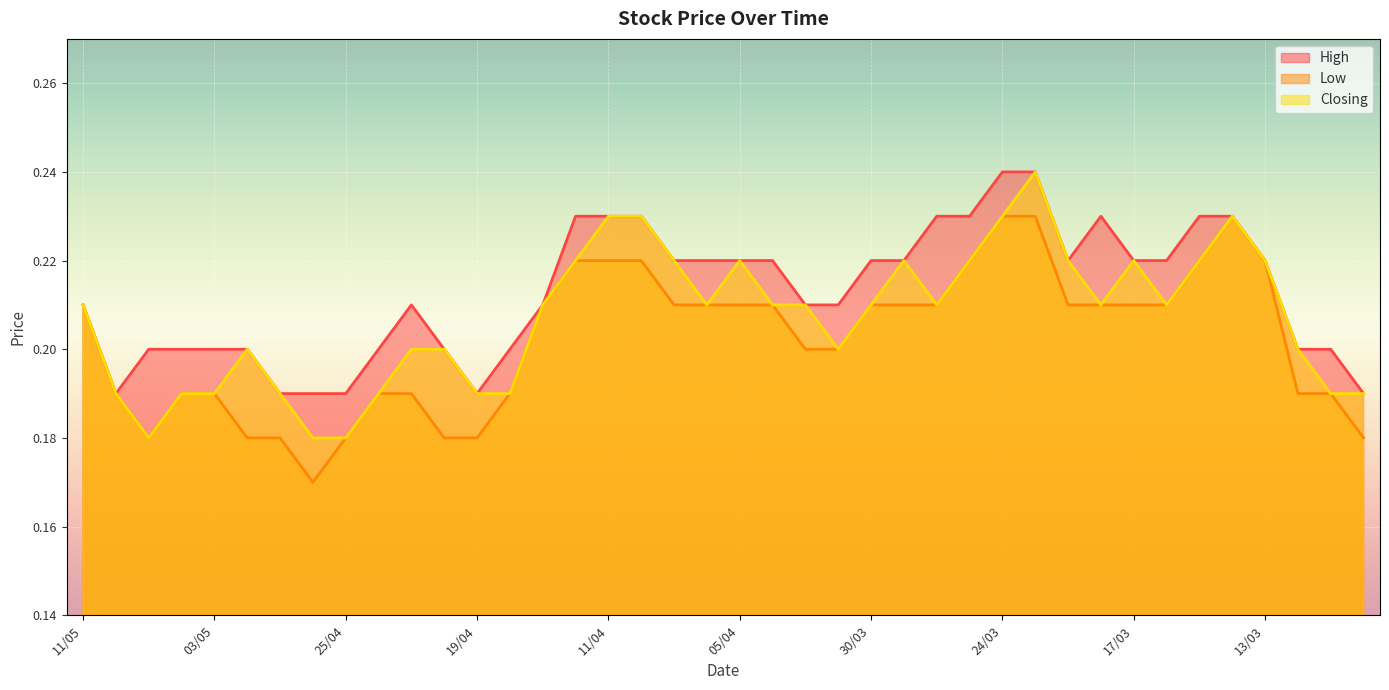

Reading left to right, list all the values displayed in this chart.

High: 0.2	0.2	0.2	0.2	0.2	0.2	0.2	0.2	0.2	0.2	0.2	0.2	0.2	0.2	0.2	0.2	0.2	0.2	0.2	0.2	0.2	0.2	0.2	0.2	0.2	0.2	0.2	0.2	0.2	0.2	0.2	0.2	0.2	0.2	0.2	0.2	0.2	0.2	0.2	0.2
Low: 0.2	0.2	0.2	0.2	0.2	0.2	0.2	0.2	0.2	0.2	0.2	0.2	0.2	0.2	0.2	0.2	0.2	0.2	0.2	0.2	0.2	0.2	0.2	0.2	0.2	0.2	0.2	0.2	0.2	0.2	0.2	0.2	0.2	0.2	0.2	0.2	0.2	0.2	0.2	0.2
Closing: 0.2	0.2	0.2	0.2	0.2	0.2	0.2	0.2	0.2	0.2	0.2	0.2	0.2	0.2	0.2	0.2	0.2	0.2	0.2	0.2	0.2	0.2	0.2	0.2	0.2	0.2	0.2	0.2	0.2	0.2	0.2	0.2	0.2	0.2	0.2	0.2	0.2	0.2	0.2	0.2